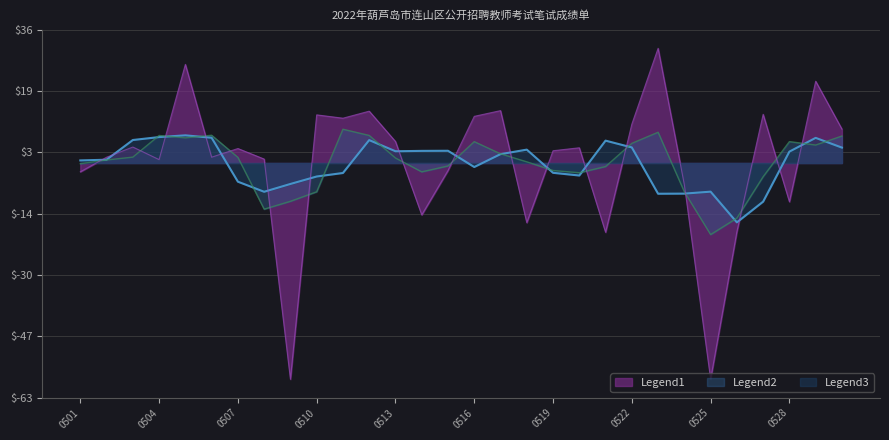

What is the difference between the maximum and second lowest values in the Score Detrend series?

89.5